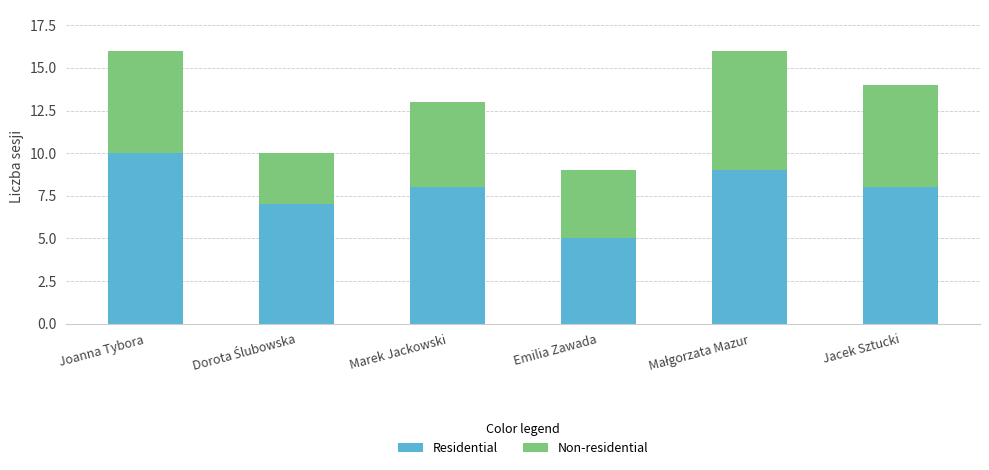

What is the maximum value for Residential?

10